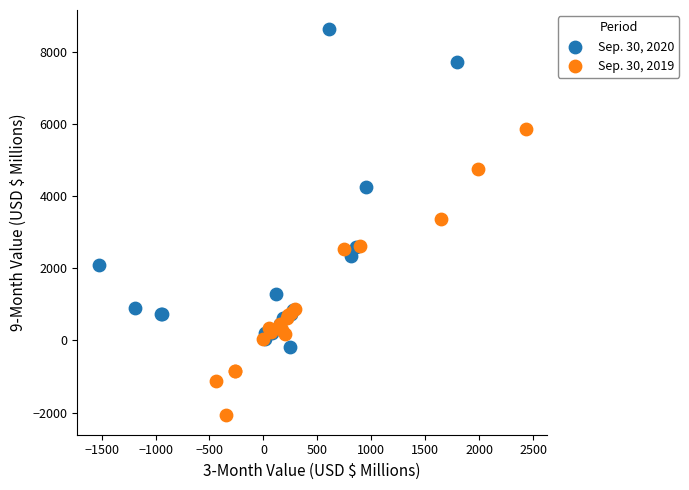

Which series contains the highest Y value?

Sep. 30, 2020